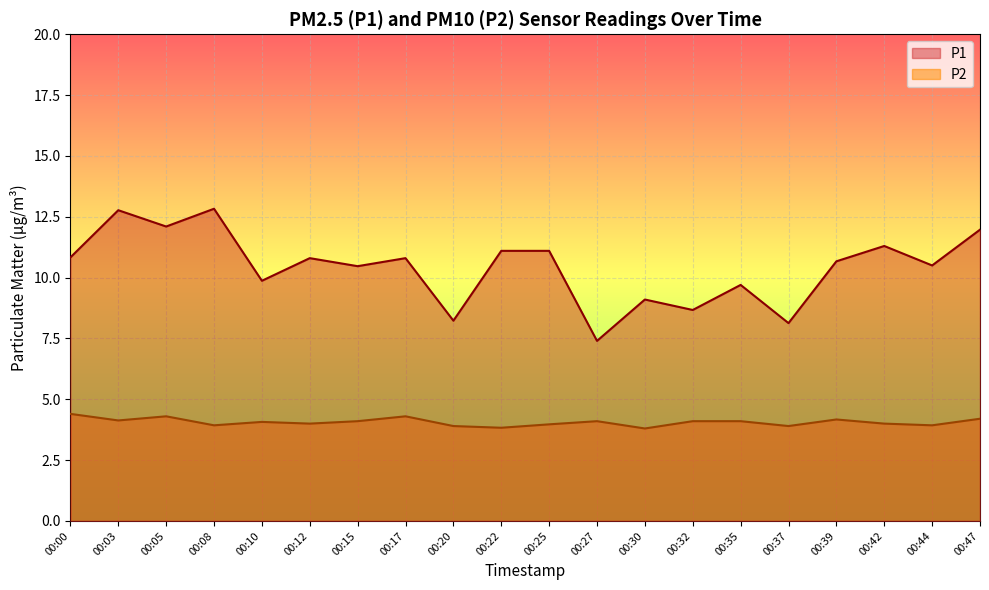

What is the difference between the maximum and minimum values in the P2 series?

0.6